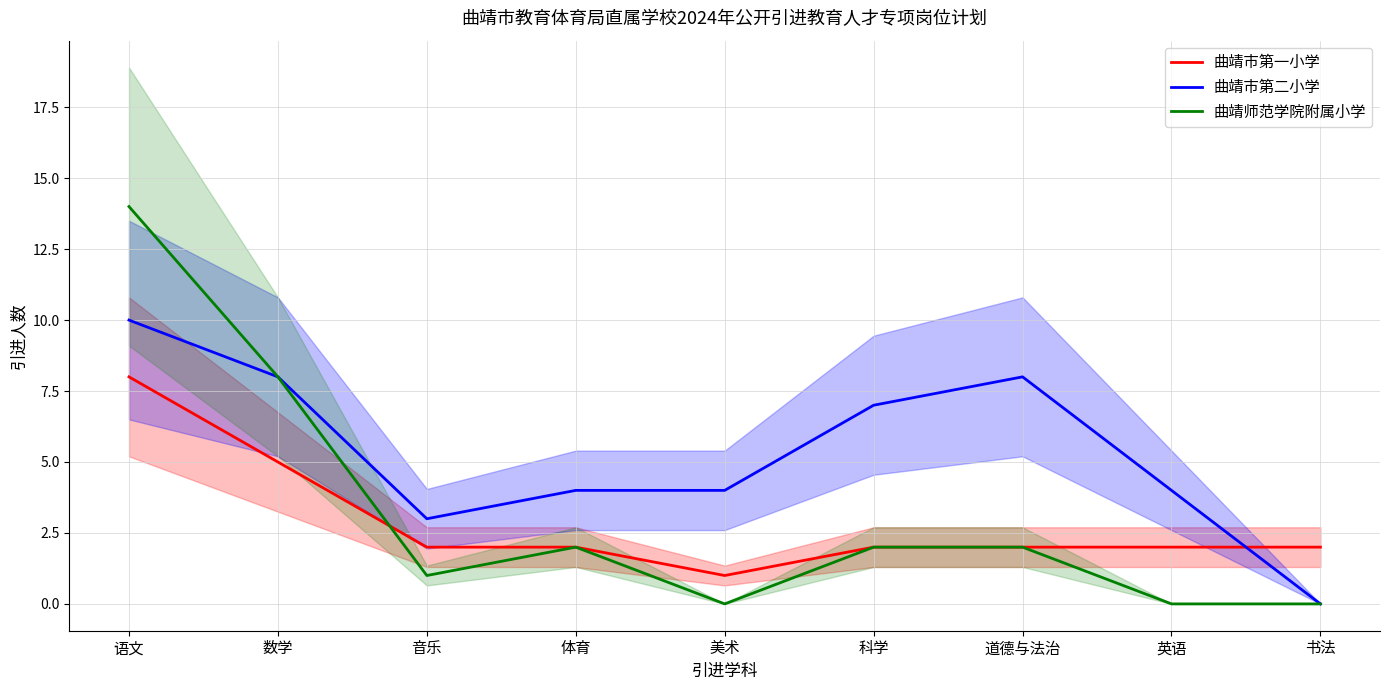

At which label is 曲靖市第二小学 closest to 5?

体育